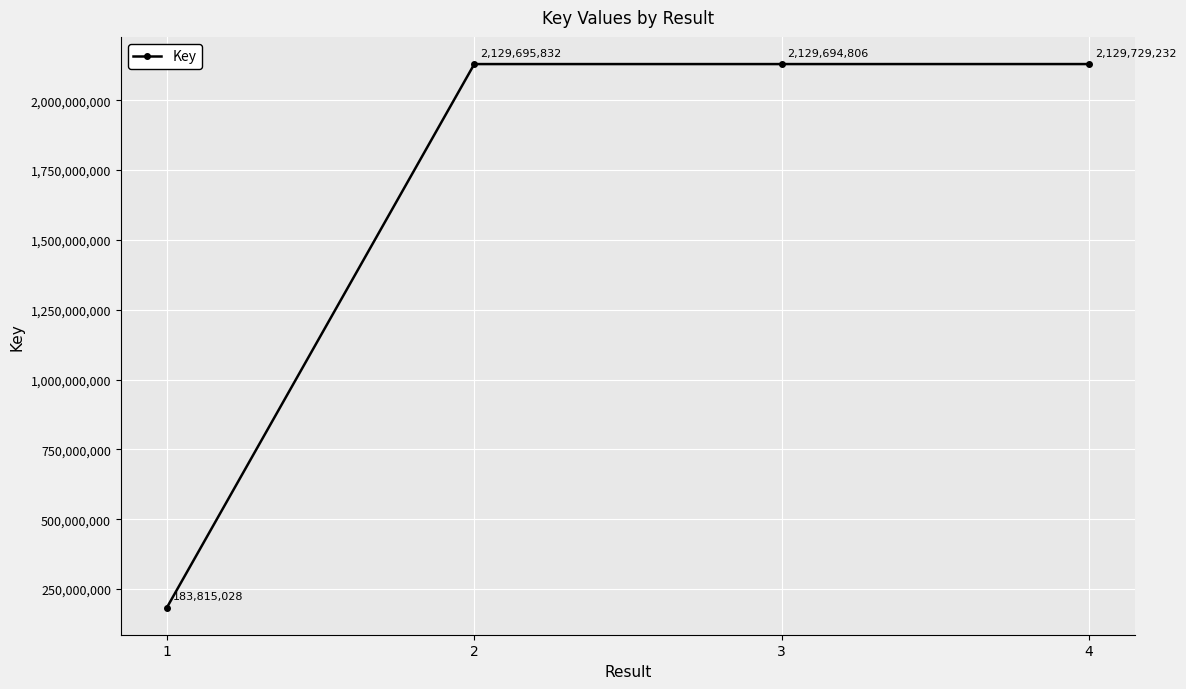

What is the value of the 3rd point from the left?

2129694806